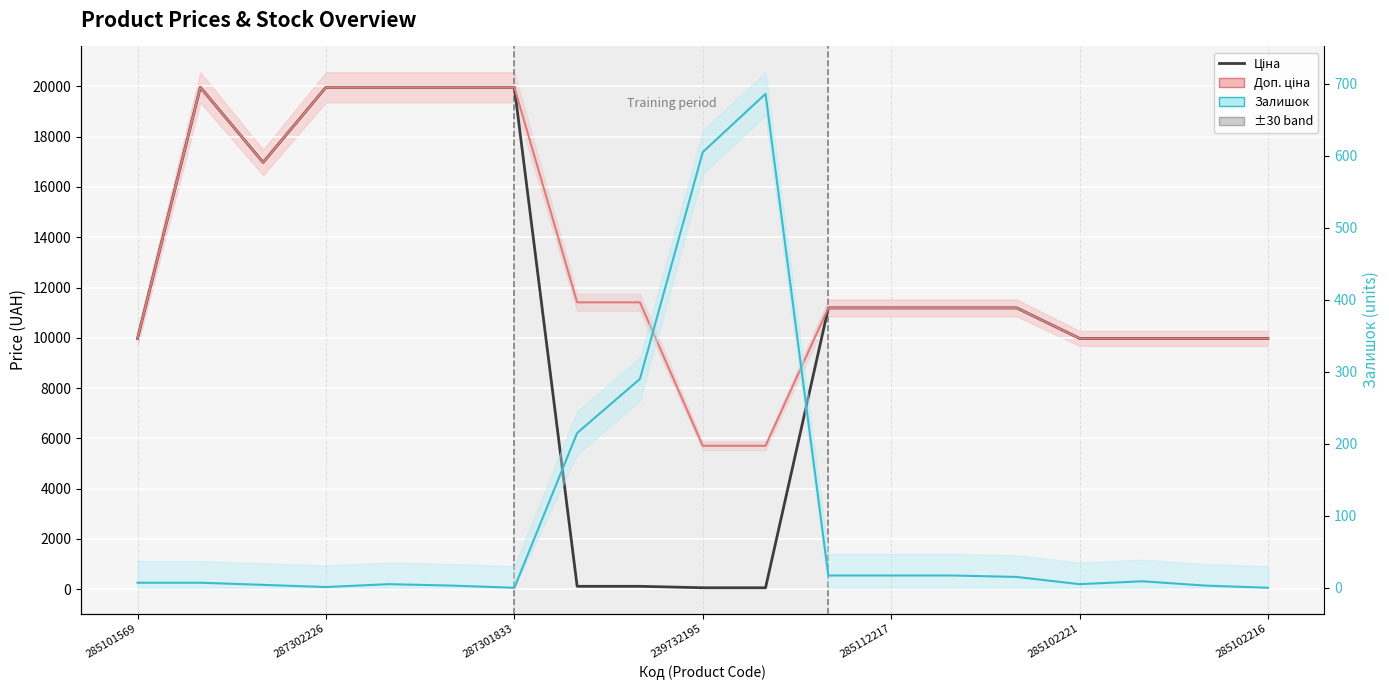

List the series in order of their peak value, lowest first.

Залишок, Ціна, Доп. ціна